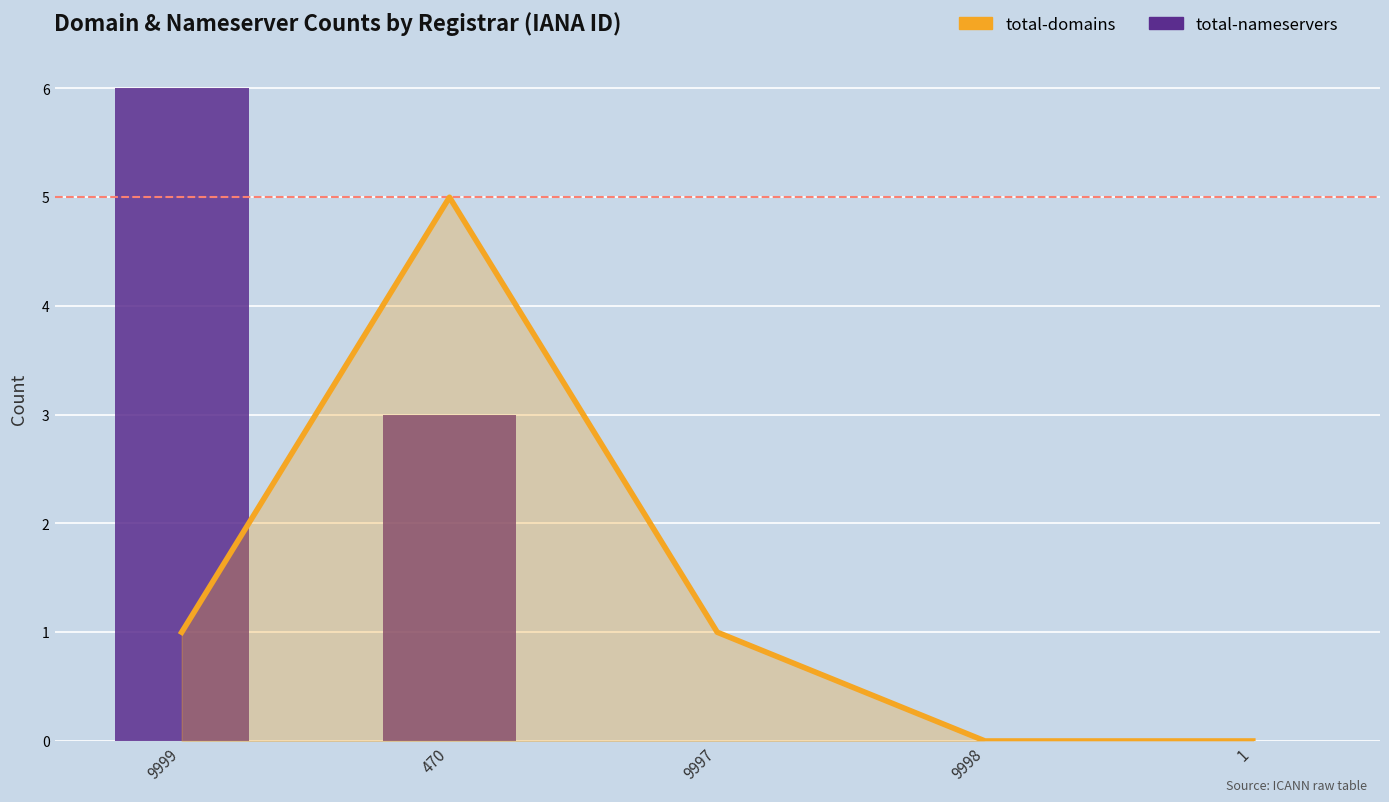

What is the average value of the total-nameservers series?

2